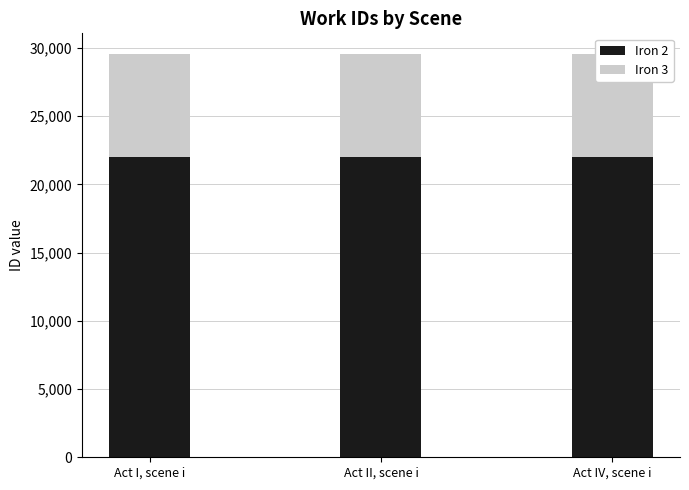

What are all the series names shown in the legend?

Iron 2, Iron 3